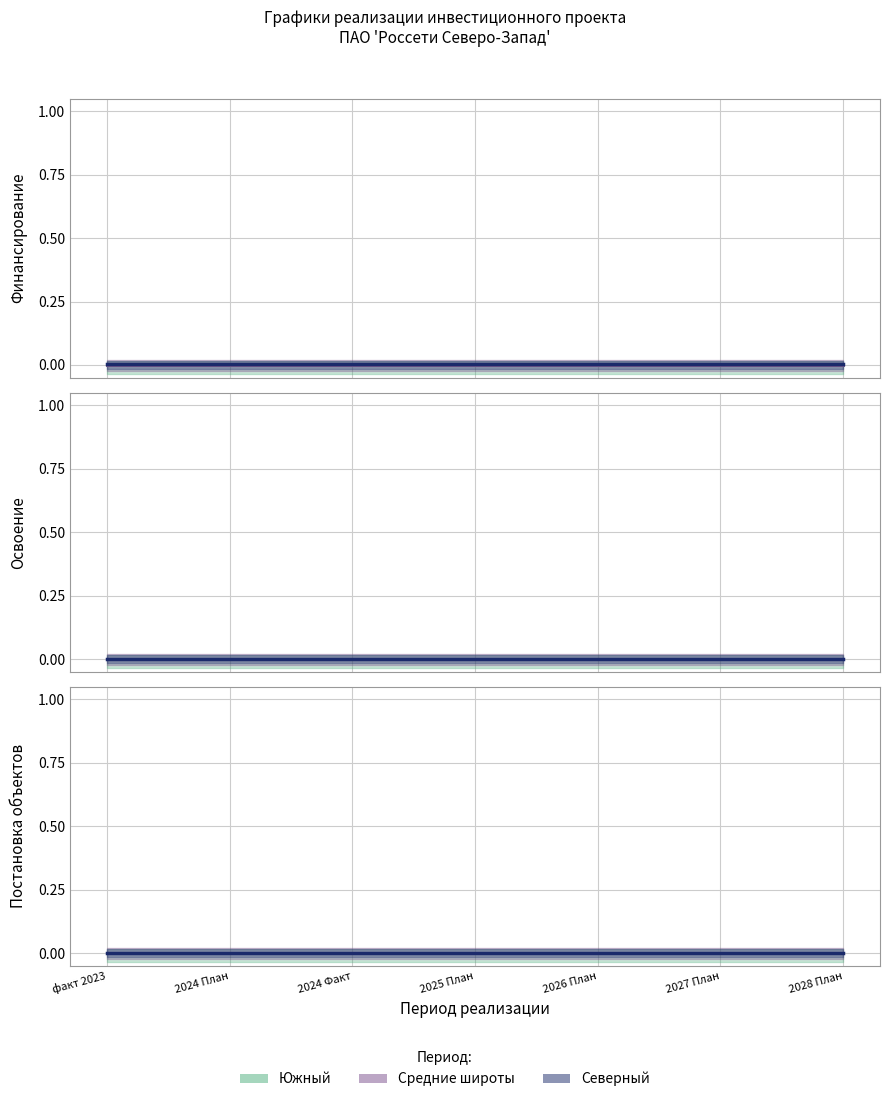

Which has a higher value, 2027 План or 2028 План?

2027 План